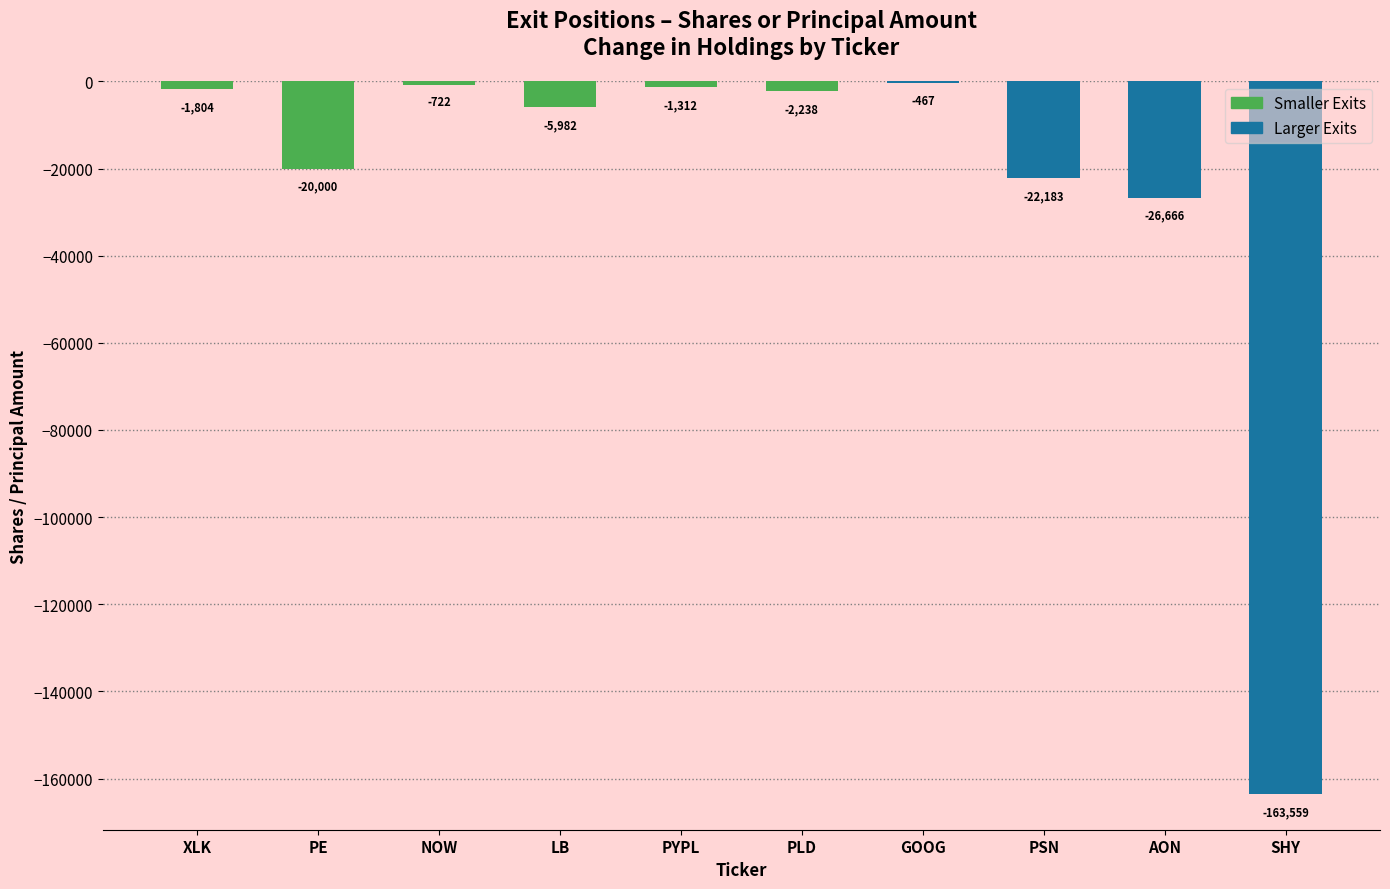

What is the sum of the values at GOOG and NOW?

-1189